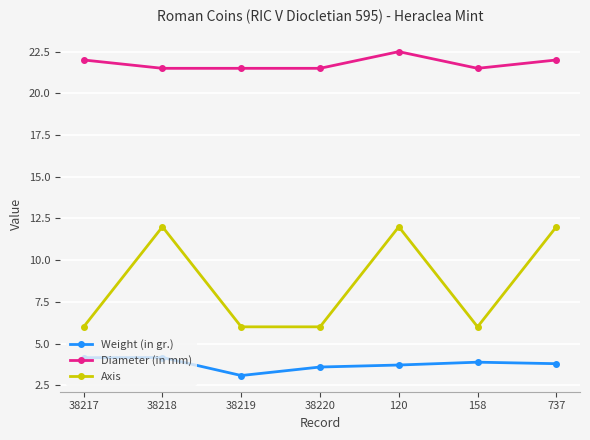

What is the maximum value for Weight (in gr.)?

4.2